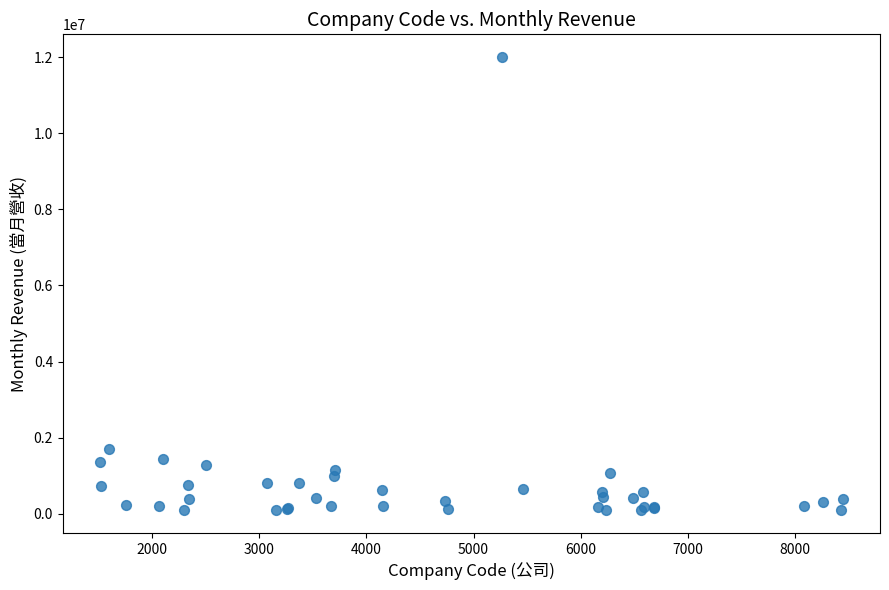

What Y value in the scatter plot is closest to 6048087?

1711714